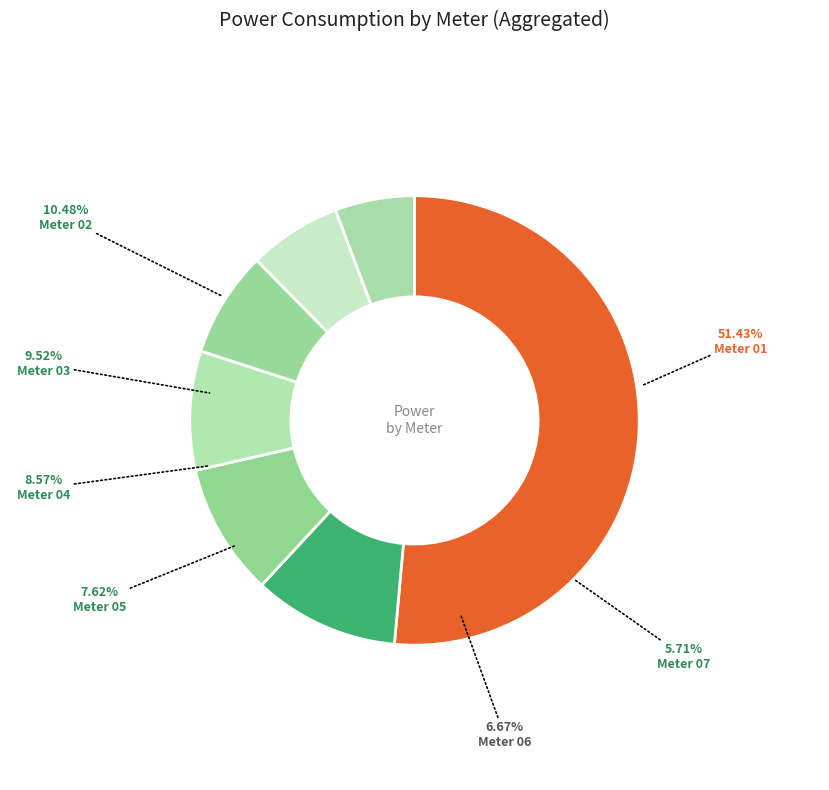

What is the largest slice in the pie chart?

01